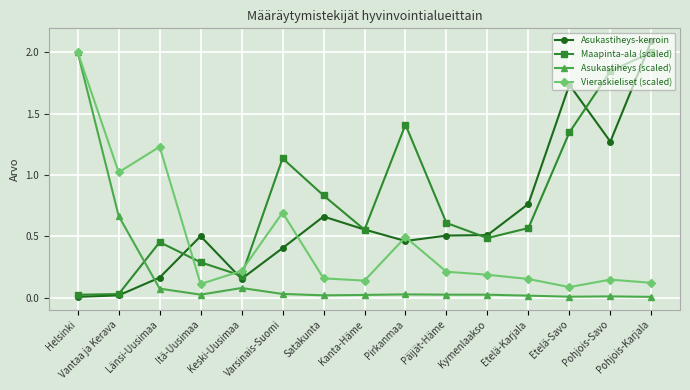

The Asukastiheys-kerroin series shows 0.0 at Vantaa ja Kerava. True or false?

True